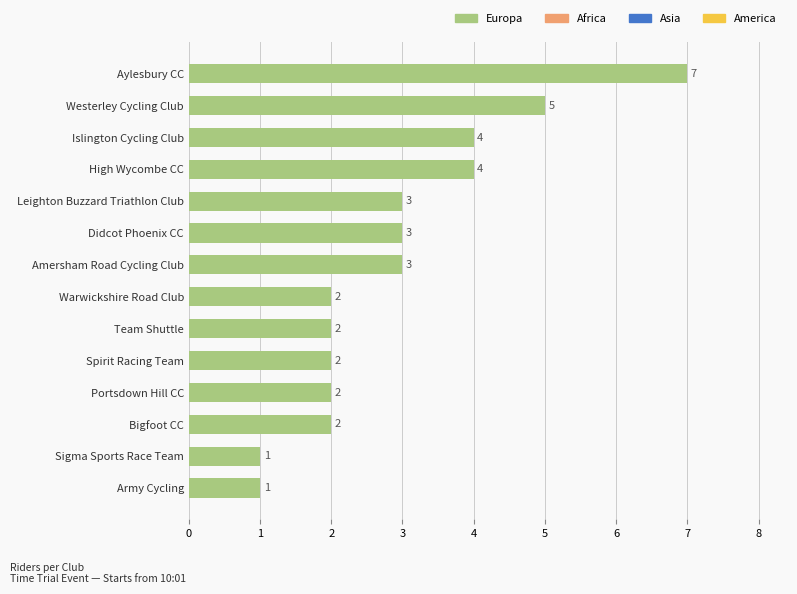

Which category has the highest value across all series?

Aylesbury CC